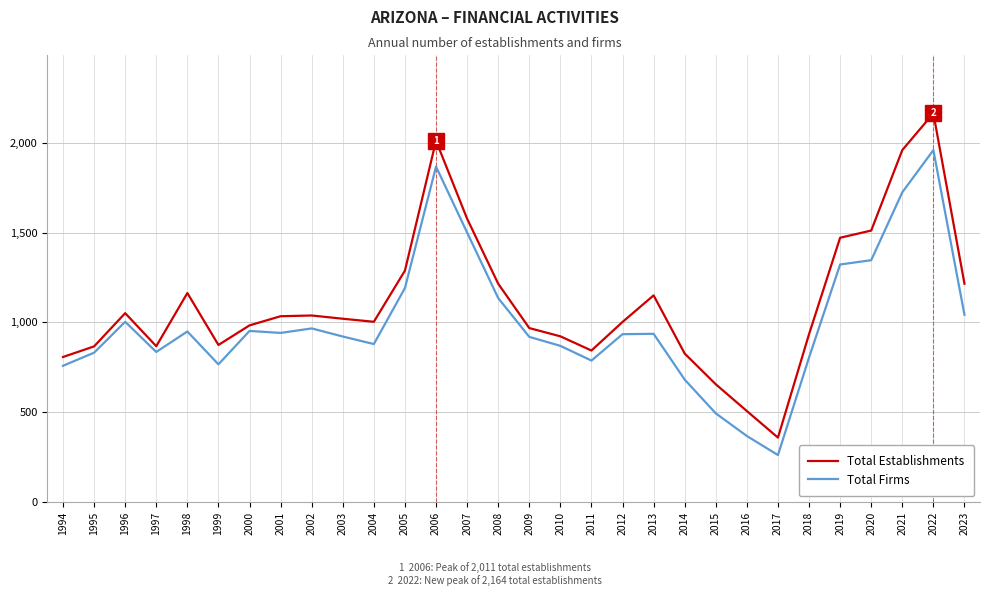

How many values in the Total Establishments series are below 1020?

15